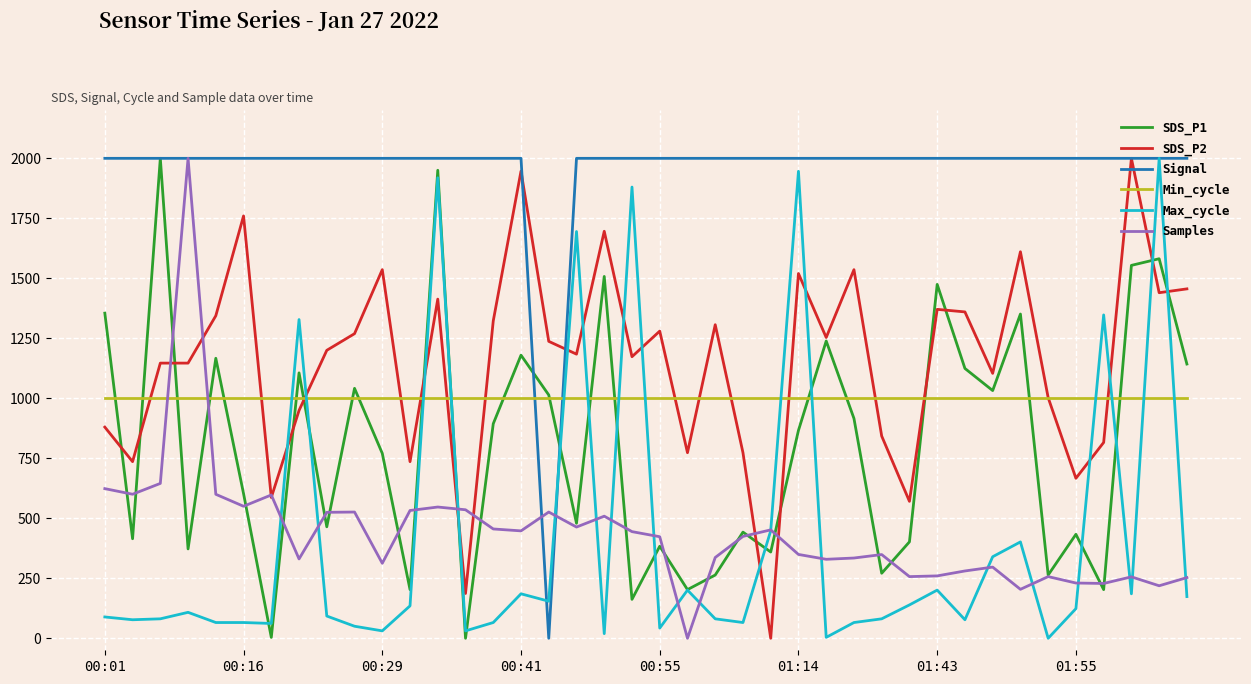

What is the maximum value shown in the chart?

2000.0